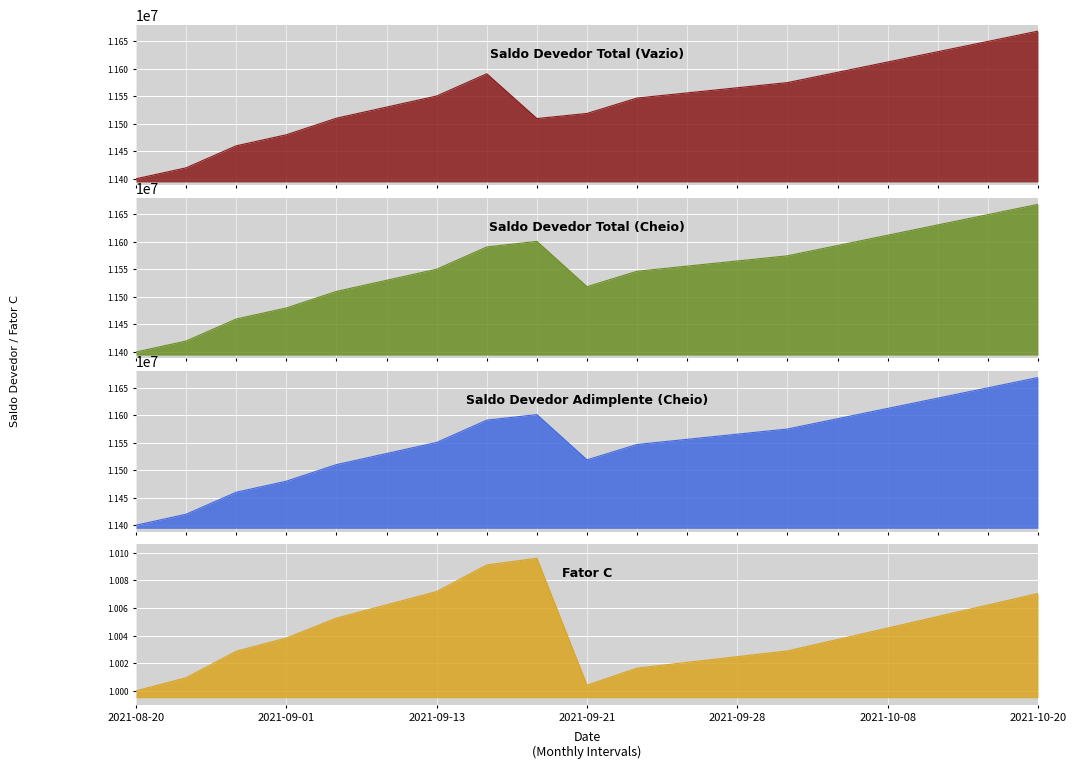

Reading left to right, what are all the values shown in this chart?

Saldo Devedor Total (Vazio): 2021-08-20=11400000.0	2021-08-24=11419942.4	2021-08-28=11459932.2	2021-09-01=11479979.5	2021-09-05=11510116.3	2021-09-09=11530251.4	2021-09-13=11550421.7	2021-09-17=11590868.4	2021-09-20=11509436.4	2021-09-21=11518747.8	2021-09-24=11546727.3	2021-09-27=11556068.9	2021-09-28=11565418.1	2021-09-30=11574775.0	2021-10-04=11593500.0	2021-10-08=11612200.0	2021-10-12=11630900.0	2021-10-16=11649600.0	2021-10-20=11668300.0
Saldo Devedor Total (Cheio): 2021-08-20=11400000.0	2021-08-24=11419942.4	2021-08-28=11459932.2	2021-09-01=11479979.5	2021-09-05=11510116.3	2021-09-09=11530251.4	2021-09-13=11550421.7	2021-09-17=11590868.4	2021-09-20=11601002.1	2021-09-21=11518747.8	2021-09-24=11546727.3	2021-09-27=11556068.9	2021-09-28=11565418.1	2021-09-30=11574775.0	2021-10-04=11593500.0	2021-10-08=11612200.0	2021-10-12=11630900.0	2021-10-16=11649600.0	2021-10-20=11668300.0
Saldo Devedor Adimplente (Cheio): 2021-08-20=11400000.0	2021-08-24=11419942.4	2021-08-28=11459932.2	2021-09-01=11479979.5	2021-09-05=11510116.3	2021-09-09=11530251.4	2021-09-13=11550421.7	2021-09-17=11590868.4	2021-09-20=11601002.1	2021-09-21=11518747.8	2021-09-24=11546727.3	2021-09-27=11556068.9	2021-09-28=11565418.1	2021-09-30=11574775.0	2021-10-04=11593500.0	2021-10-08=11612200.0	2021-10-12=11630900.0	2021-10-16=11649600.0	2021-10-20=11668300.0
Fator C: 2021-08-20=1.0	2021-08-24=1.0	2021-08-28=1.0	2021-09-01=1.0	2021-09-05=1.0	2021-09-09=1.0	2021-09-13=1.0	2021-09-17=1.0	2021-09-20=1.0	2021-09-21=1.0	2021-09-24=1.0	2021-09-27=1.0	2021-09-28=1.0	2021-09-30=1.0	2021-10-04=1.0	2021-10-08=1.0	2021-10-12=1.0	2021-10-16=1.0	2021-10-20=1.0